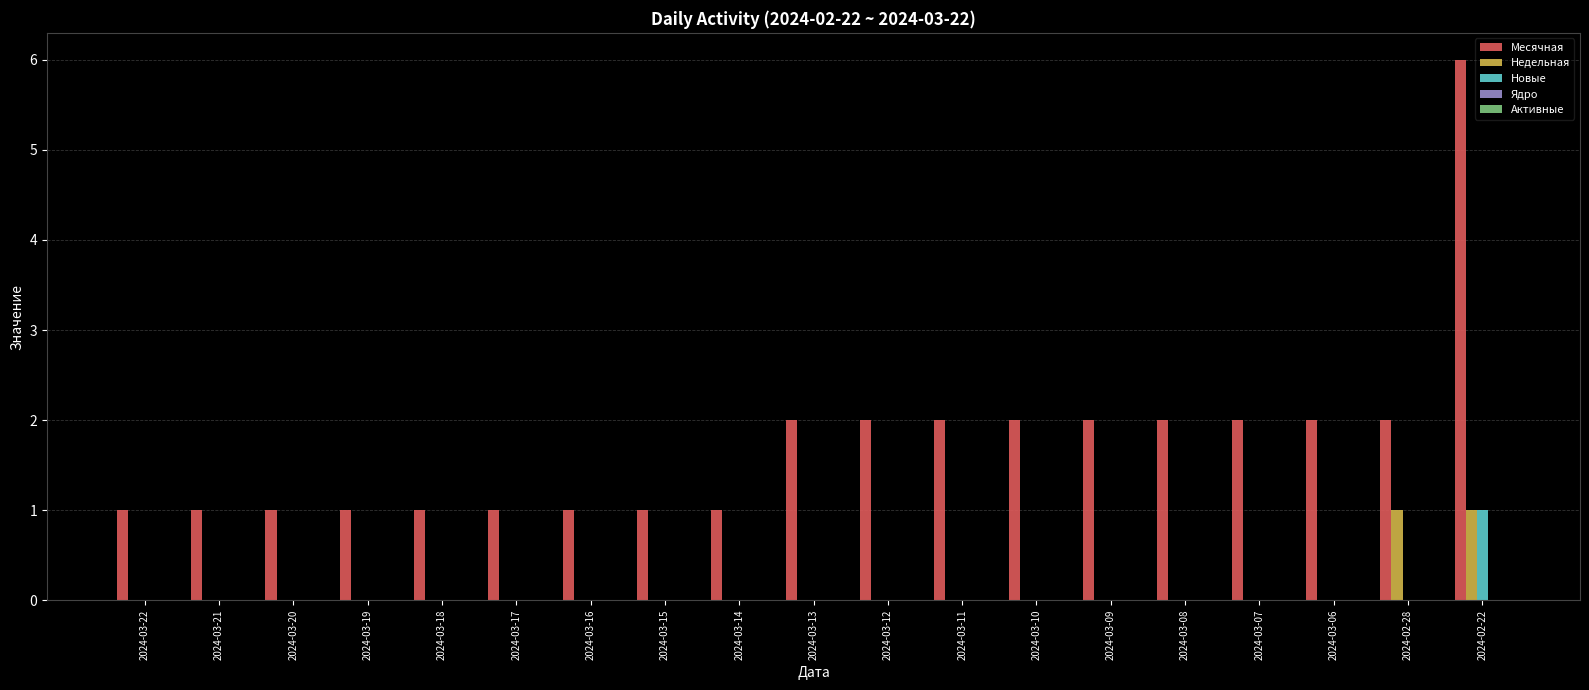

What is the sum of the Месячная values at 2024-03-18 and 2024-03-20?

2